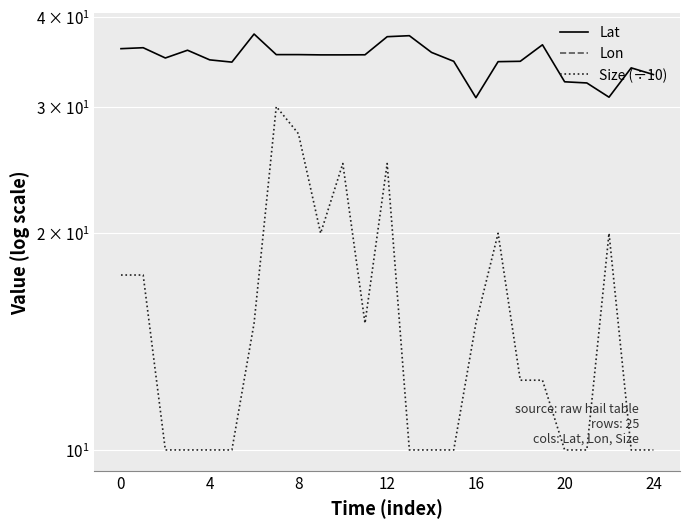

What is the difference between the maximum and minimum values in the Lon series?

21.4